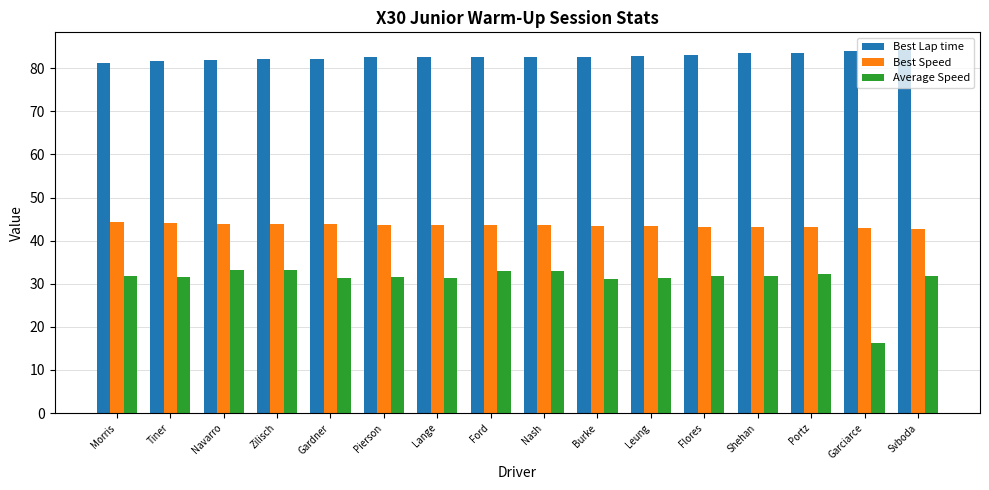

What is the highest value of the Best Speed series?

44.3